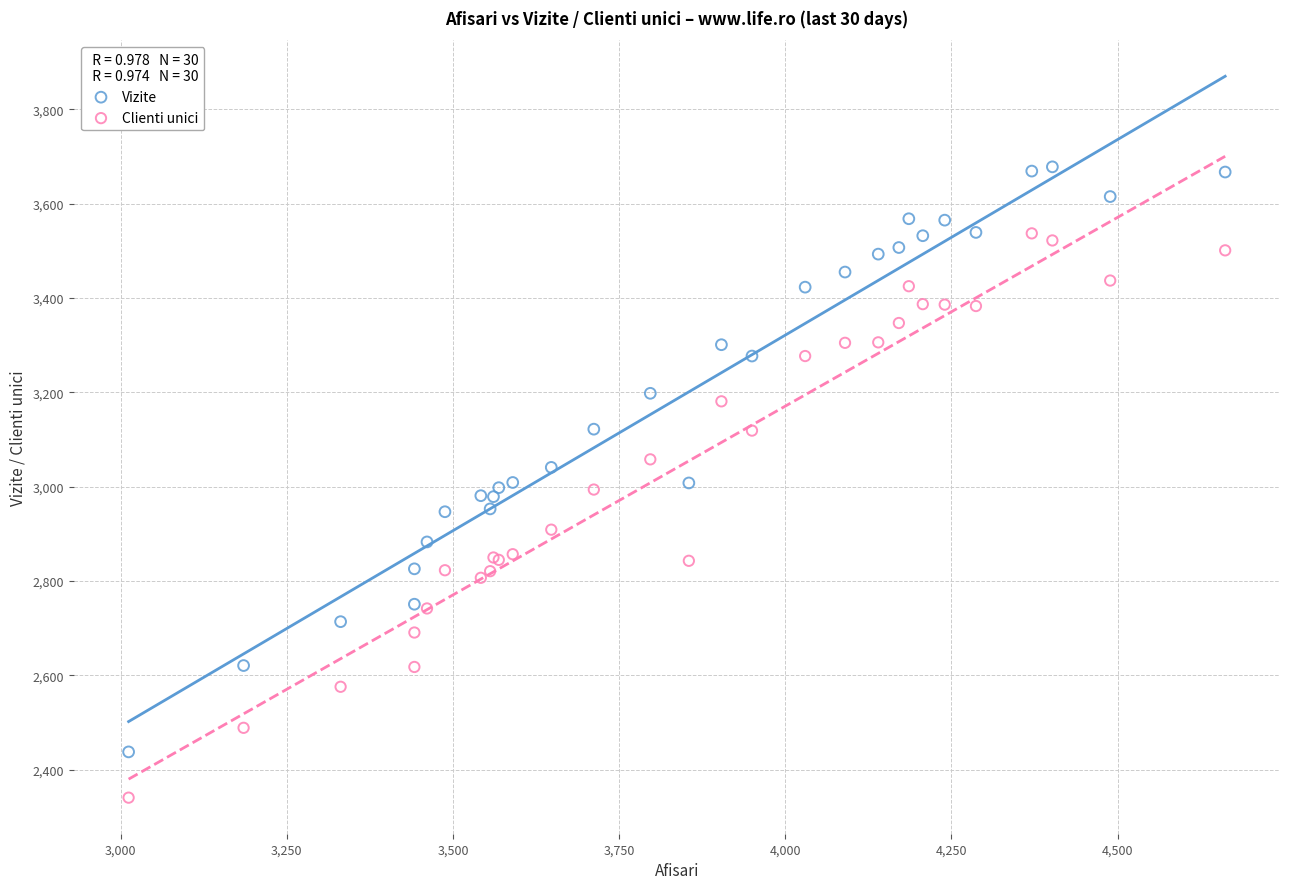

Which series has the widest spread of Y values?

Vizite